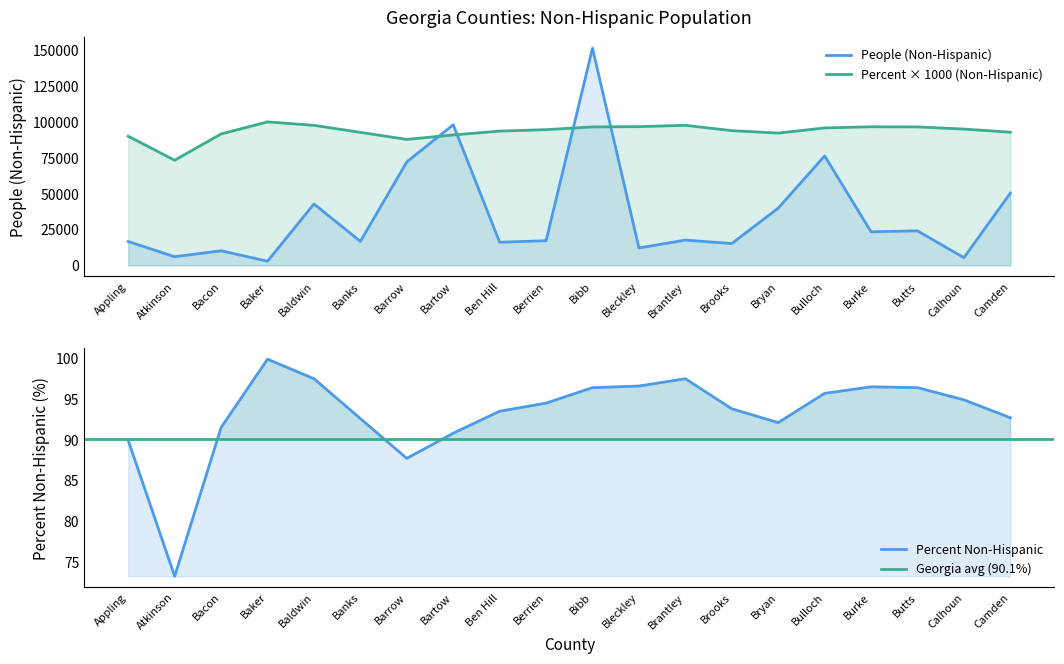

Which series ends up on top after the final intersection of People (Non-Hispanic) and Percent Non-Hispanic?

Percent Non-Hispanic